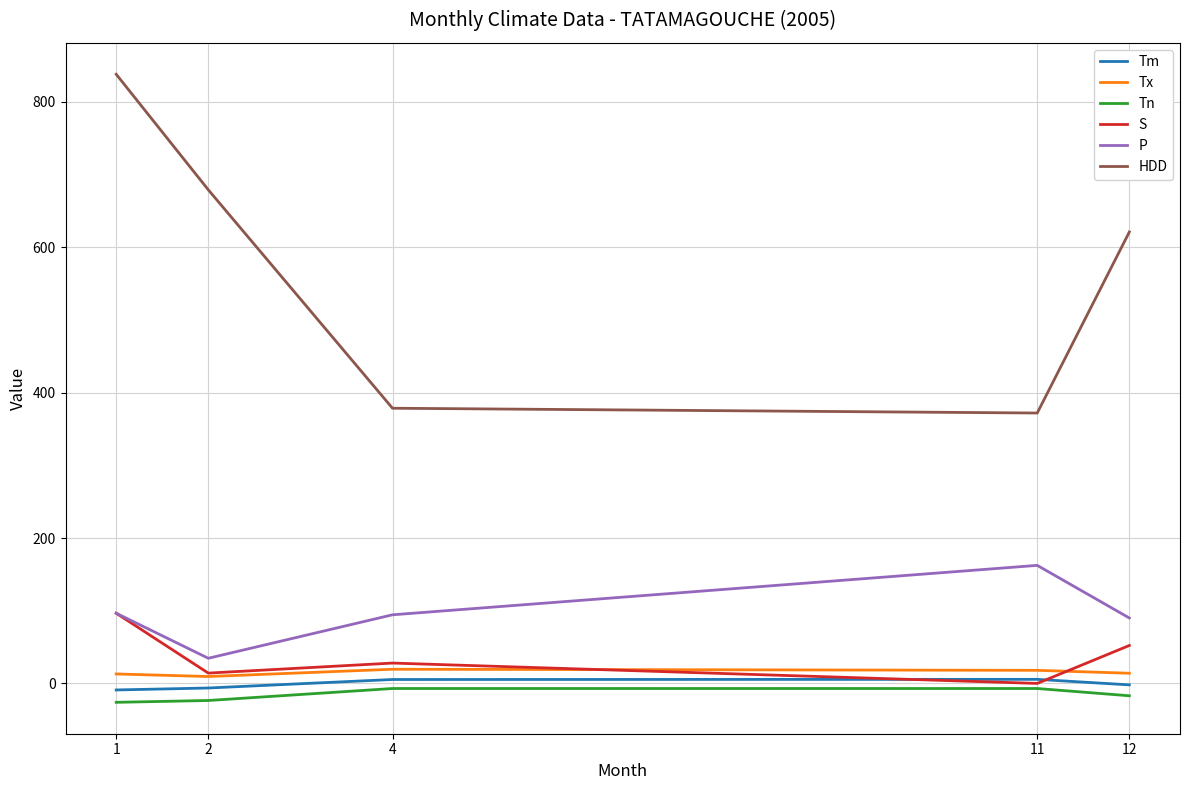

What is the lowest value of the HDD series?

372.0